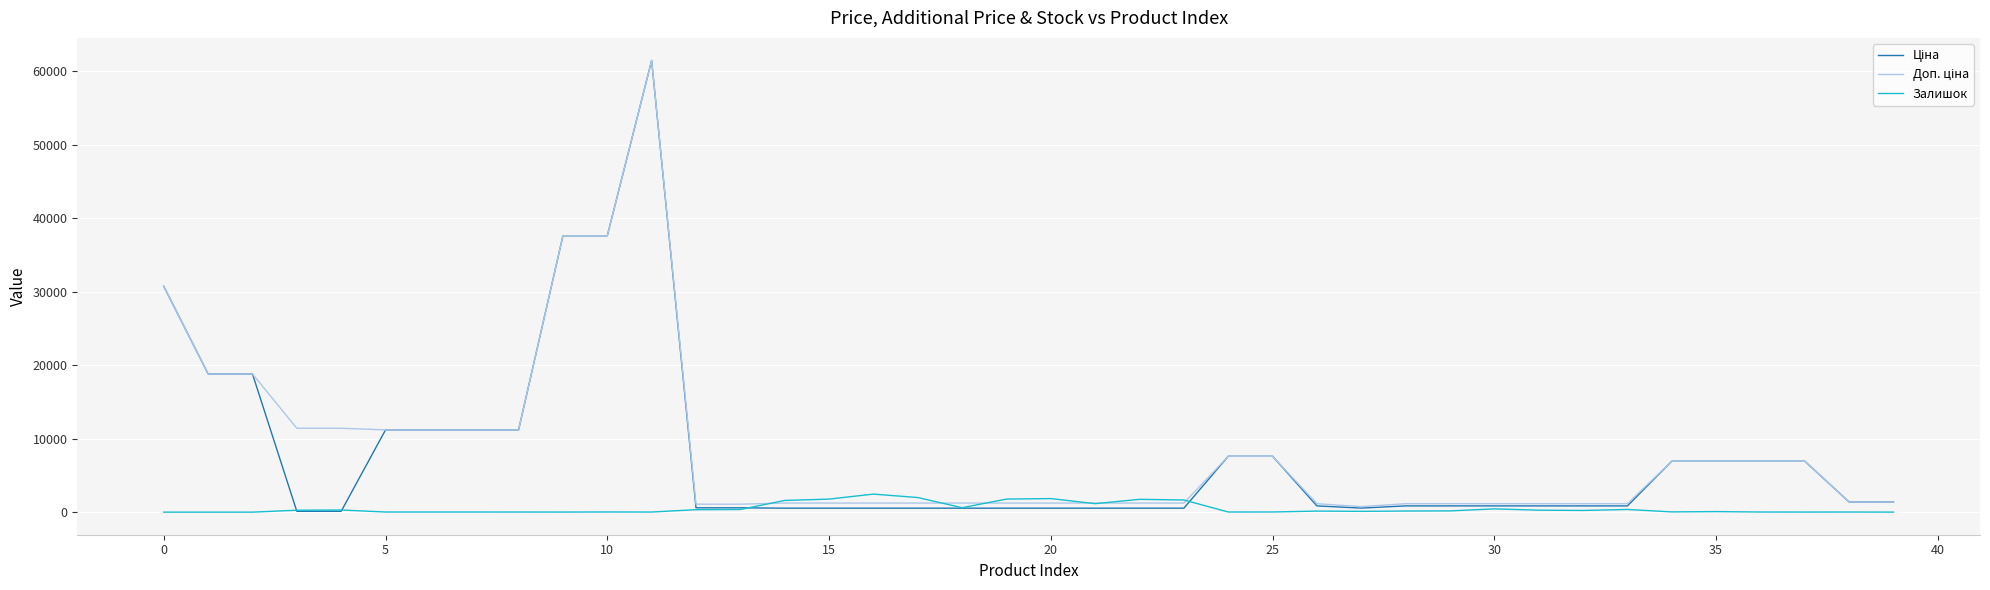

What is the maximum value shown in the chart?

61434.3